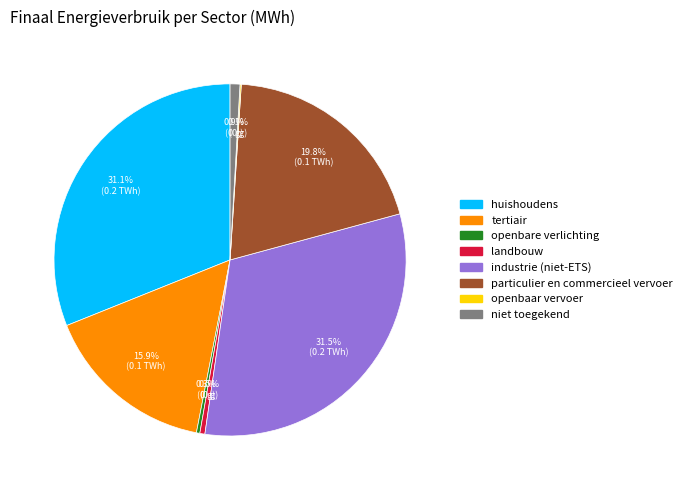

Is landbouw the majority of the pie?

No